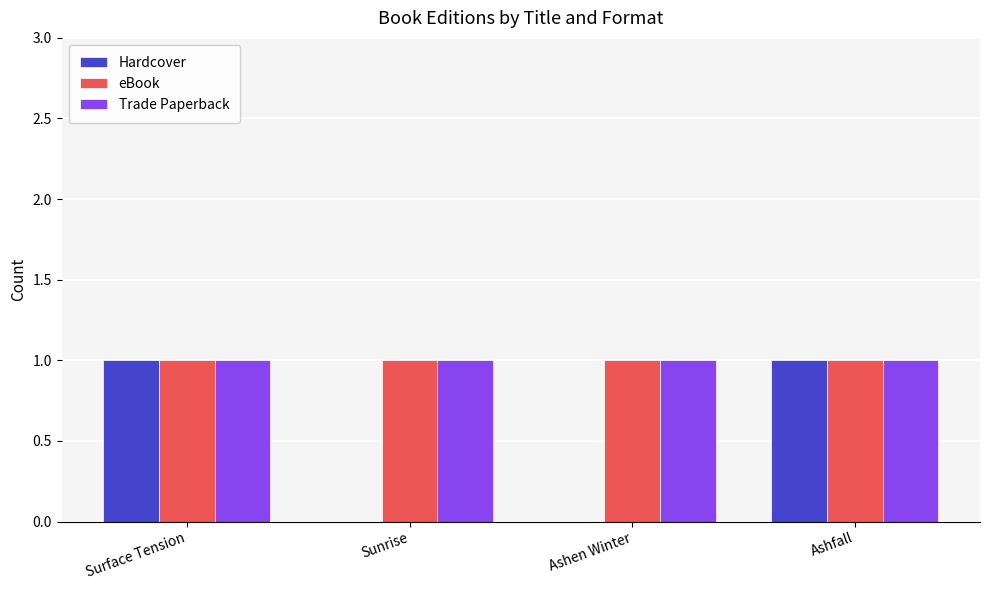

Reading left to right, transcribe all the data shown in this chart.

Hardcover: Surface Tension=1	Sunrise=0	Ashen Winter=0	Ashfall=1
eBook: Surface Tension=1	Sunrise=1	Ashen Winter=1	Ashfall=1
Trade Paperback: Surface Tension=1	Sunrise=1	Ashen Winter=1	Ashfall=1